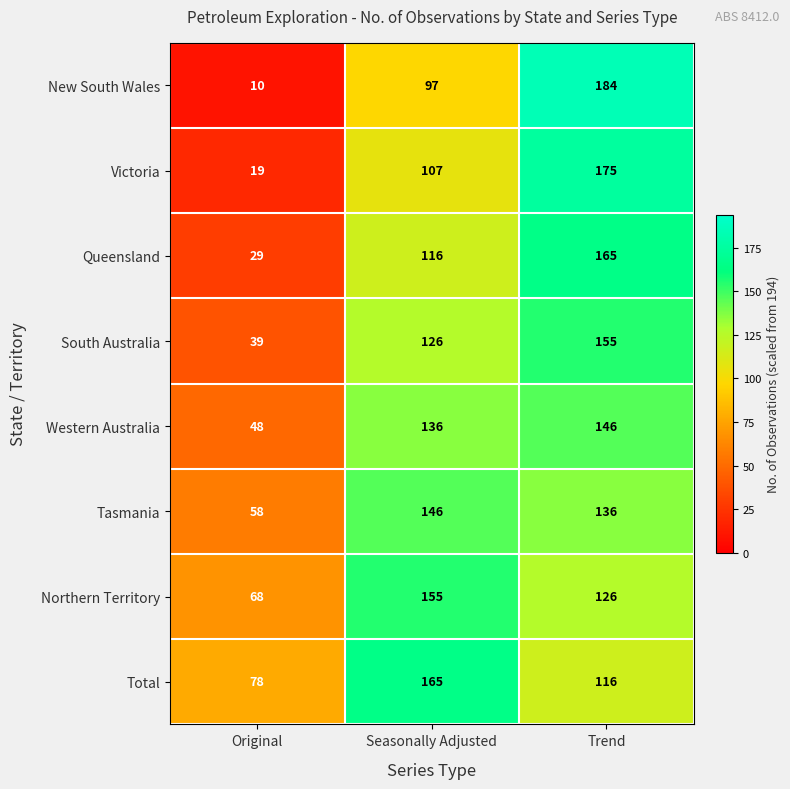

True or false: Tasmania has a value of 58 at Original.

True